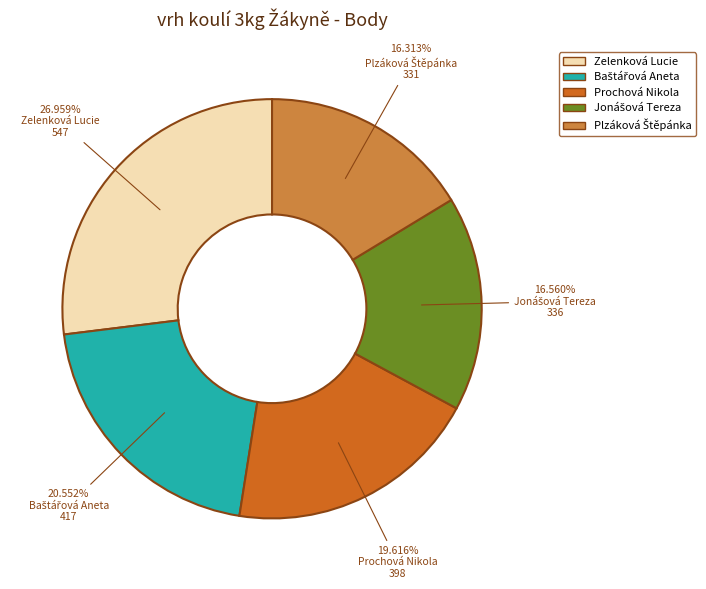

Does Zelenková Lucie account for over 50% of the chart?

No